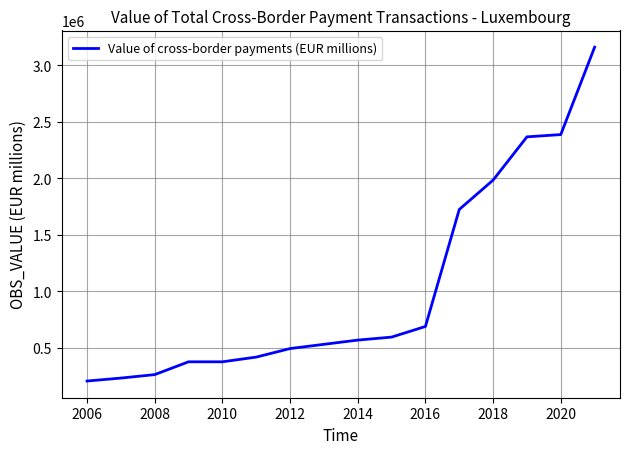

What is the minimum value shown in the chart?

205097.7